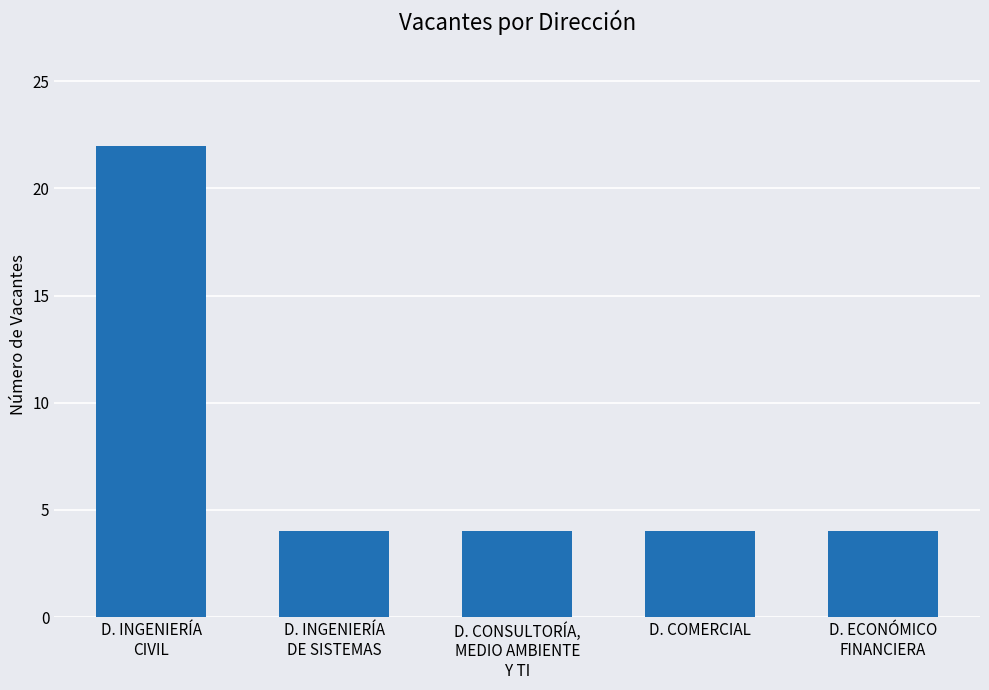

What is the average value?

8